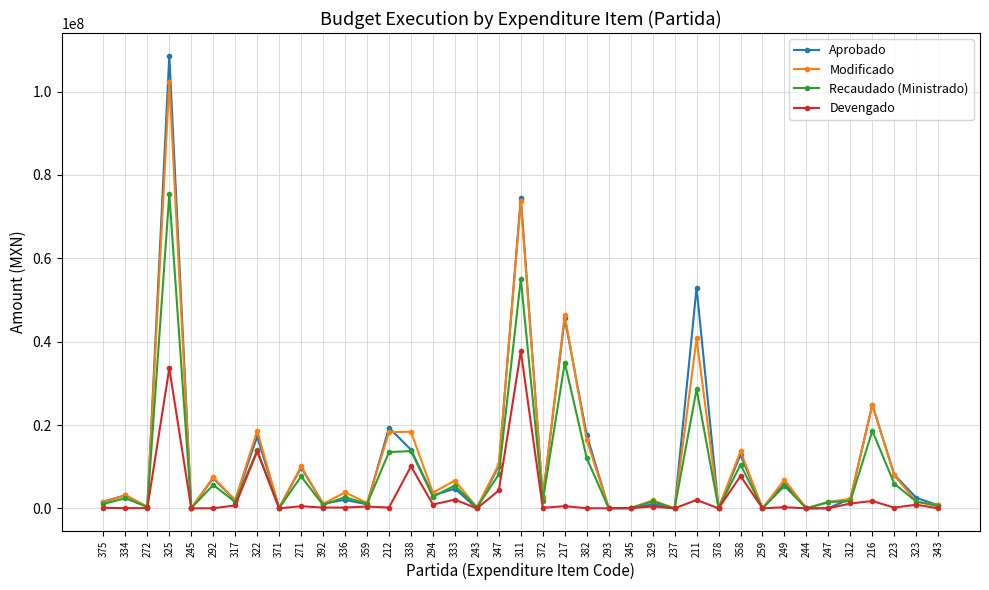

What is the sum of the Recaudado (Ministrado) values at 347 and 359?

9223301.7